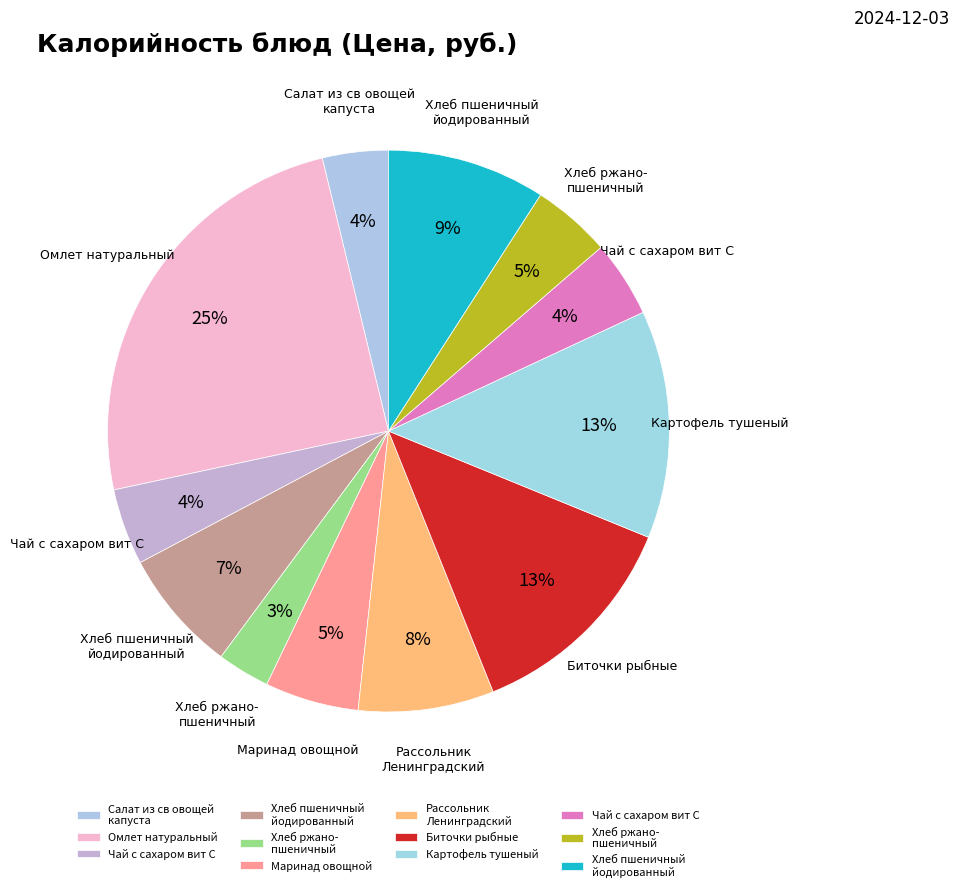

How many segments does this pie chart have?

12